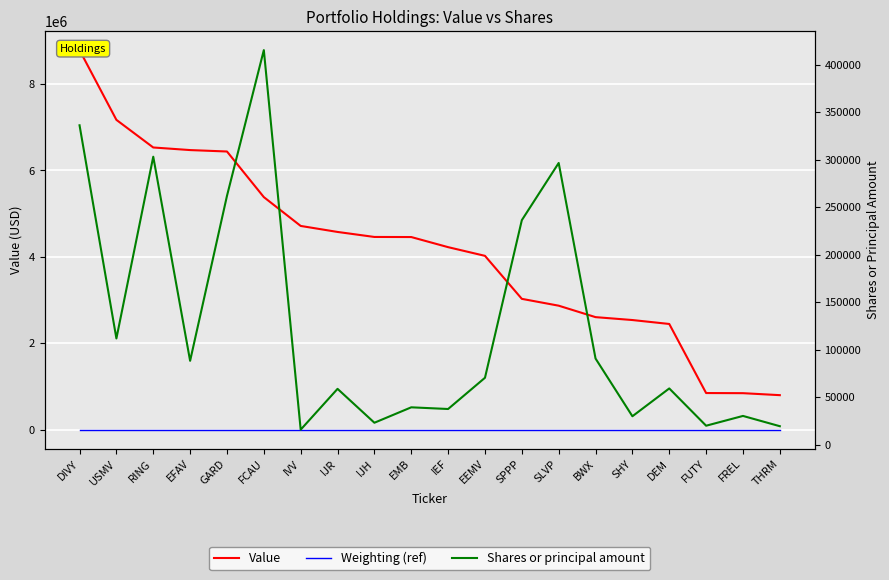

What is the sum of all Value values?

83170000